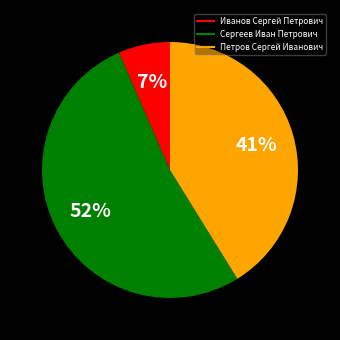

Which category has the biggest portion of the pie?

Сергеев Иван Петрович